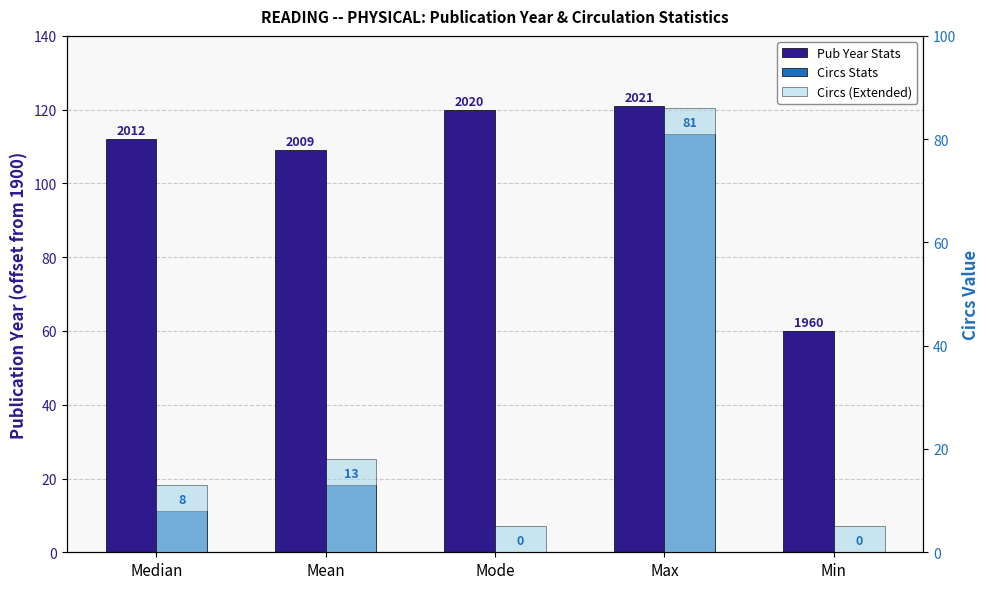

At Median, list the series in order from smallest to largest.

Circs Stats, Circs (Extended), Pub Year Stats